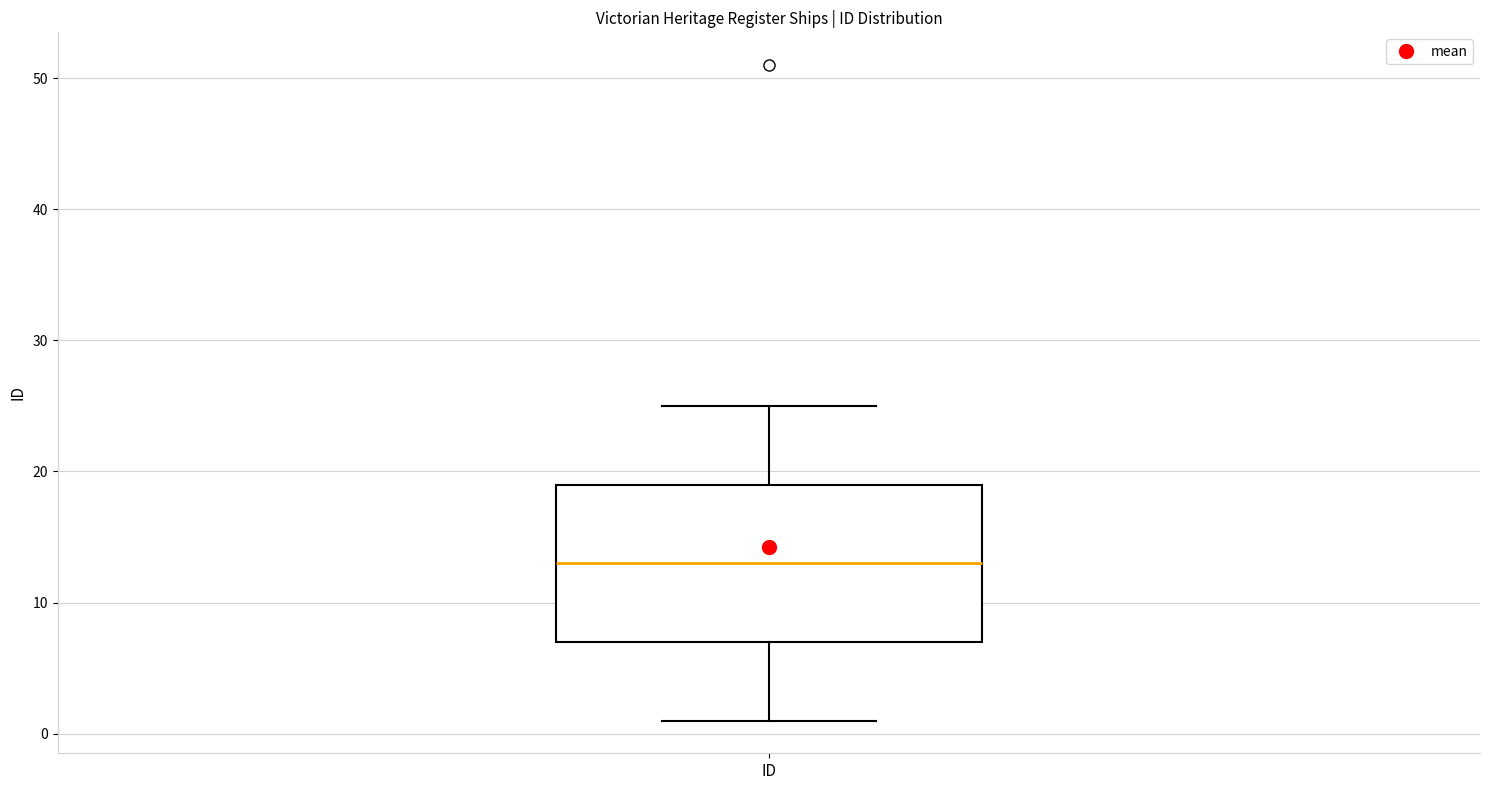

Where is the upper edge of the box for ID on the y-axis? The values are not printed on the chart, so give them approximately, as read against the axis.

19